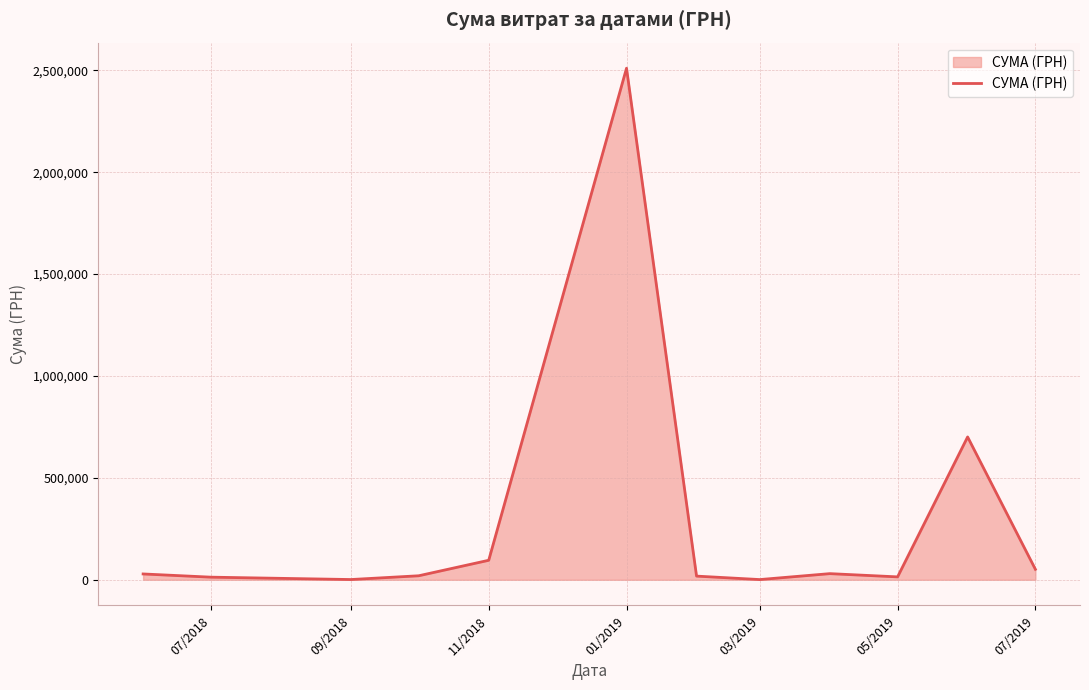

What is the minimum value shown in the chart?

1168.8